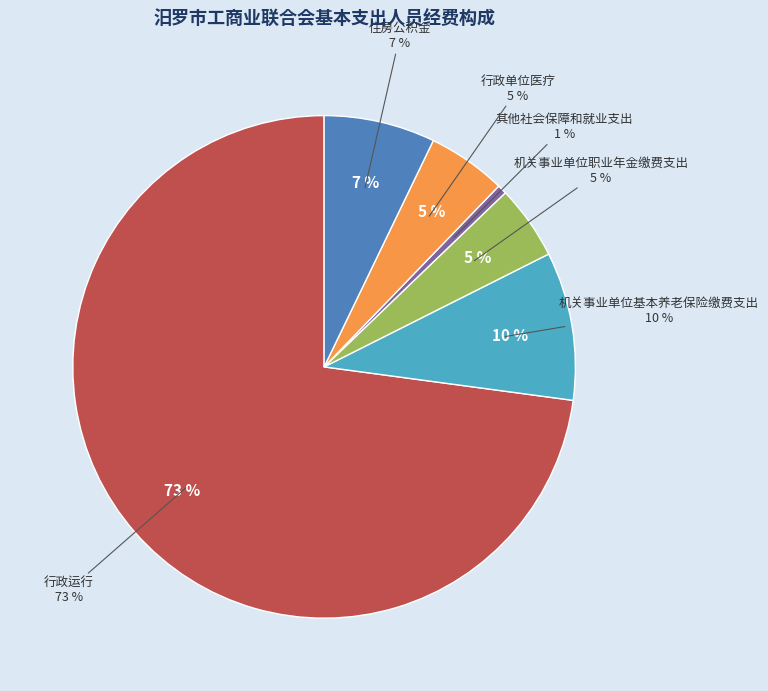

What is the smallest slice in the pie chart?

其他社会保障和就业支出